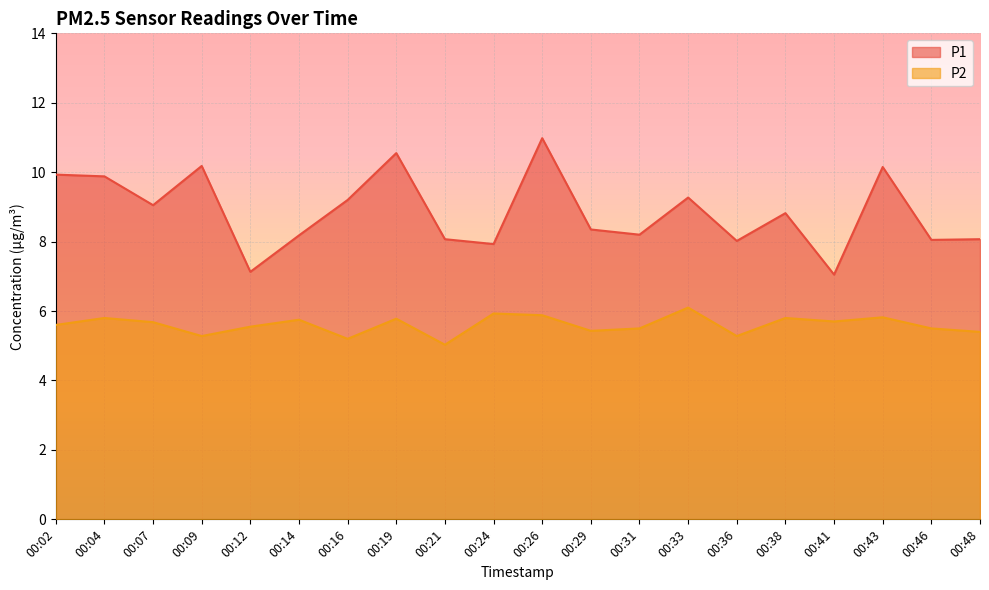

Reading left to right, extract all data points from this chart.

P1: 00:02=9.9	00:04=9.9	00:07=9.1	00:09=10.2	00:12=7.1	00:14=8.2	00:16=9.2	00:19=10.6	00:21=8.1	00:24=7.9	00:26=11.0	00:29=8.3	00:31=8.2	00:33=9.3	00:36=8.0	00:38=8.8	00:41=7.0	00:43=10.2	00:46=8.1	00:48=8.1
P2: 00:02=5.6	00:04=5.8	00:07=5.7	00:09=5.3	00:12=5.5	00:14=5.8	00:16=5.2	00:19=5.8	00:21=5.0	00:24=5.9	00:26=5.9	00:29=5.4	00:31=5.5	00:33=6.1	00:36=5.3	00:38=5.8	00:41=5.7	00:43=5.8	00:46=5.5	00:48=5.4